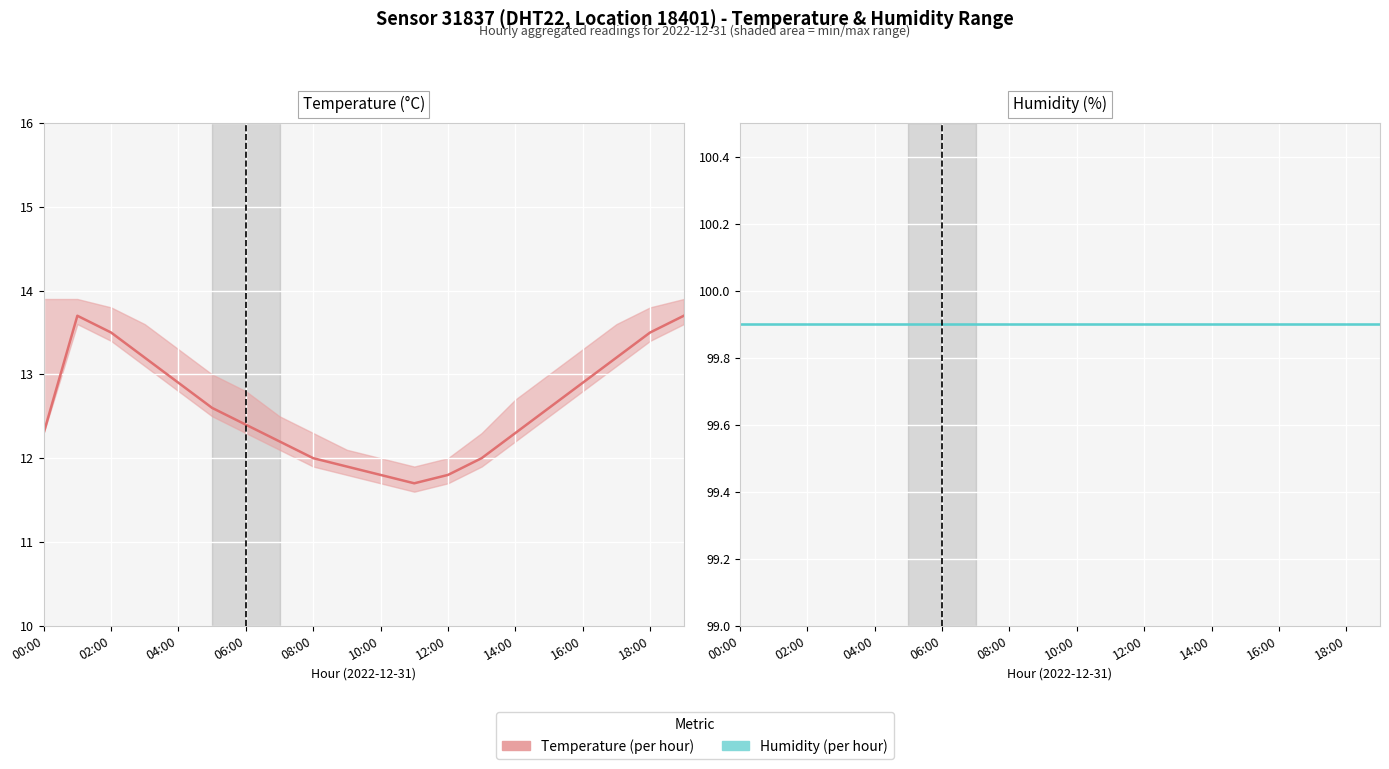

Which category has the lowest value across all series?

11